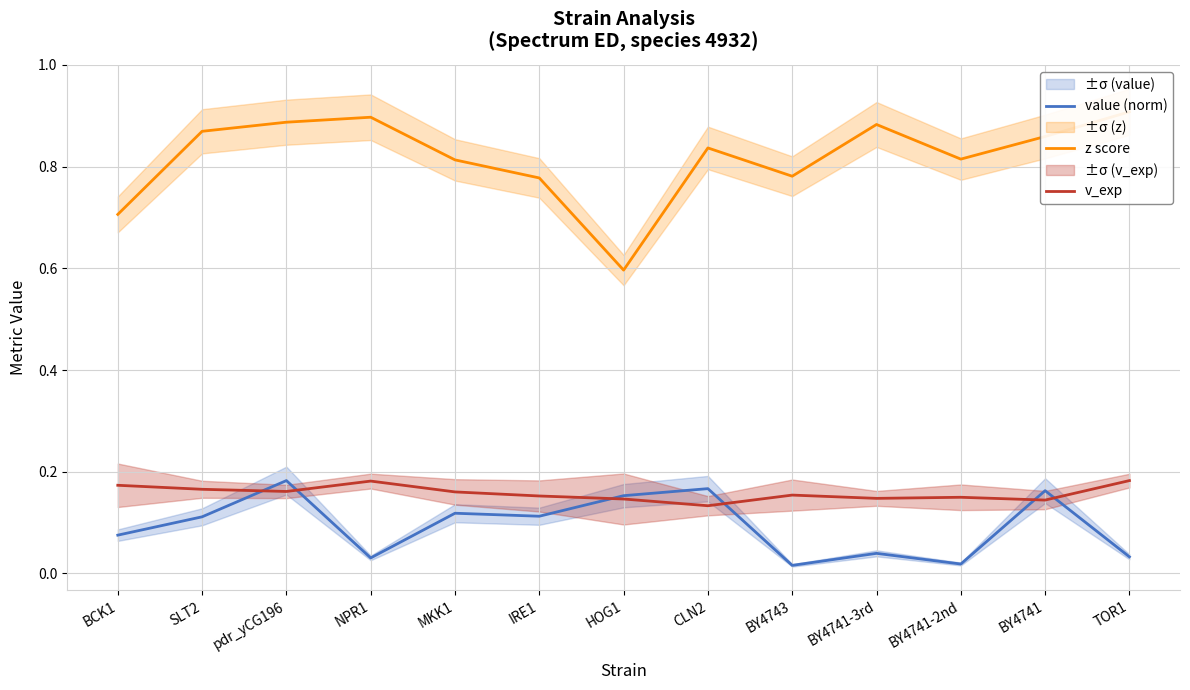

Is it true that v_exp equals 0.1 at CLN2?

True